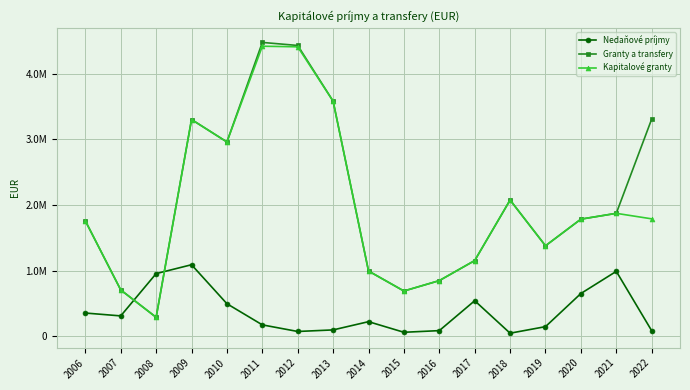

How many values in the Granty a transfery series are below 1784333?

8